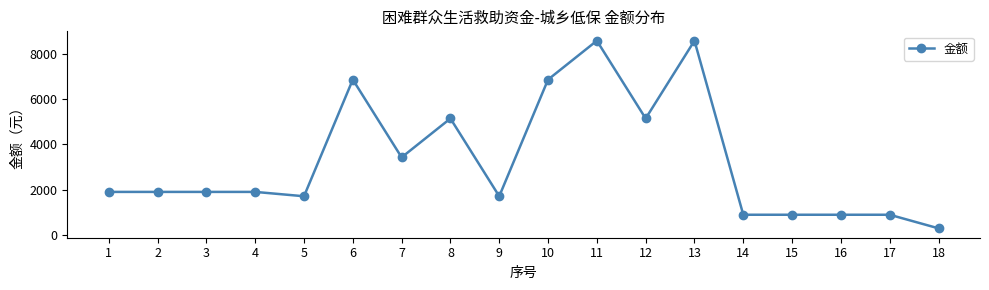

What is the sum of the values at 14 and 11?

9480